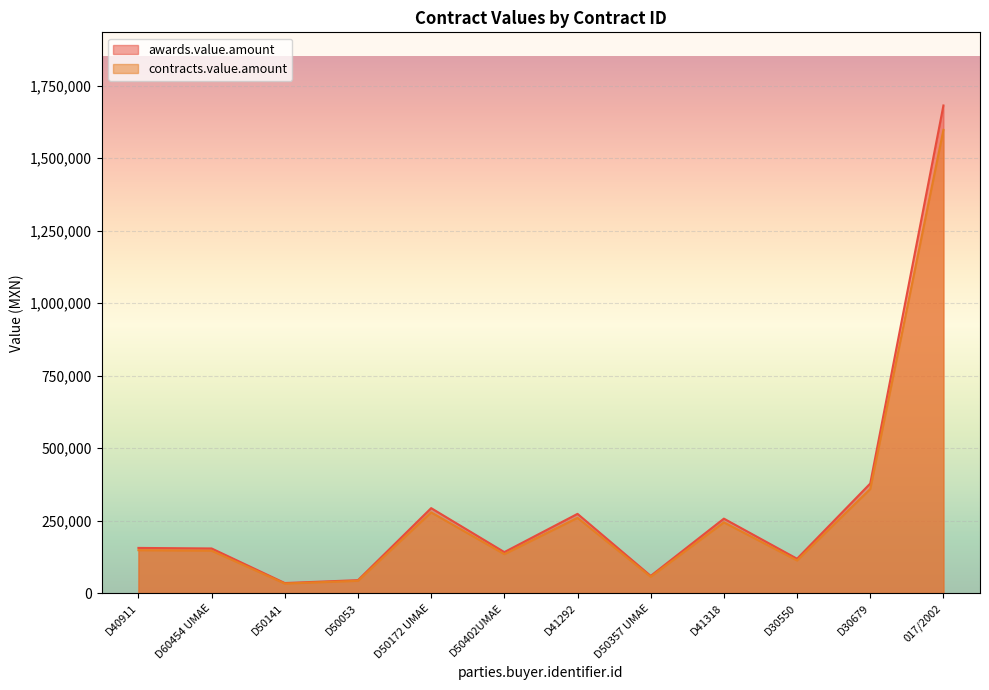

The value of contracts.value.amount at D50357 UMAE is 84307.2. True or false?

False